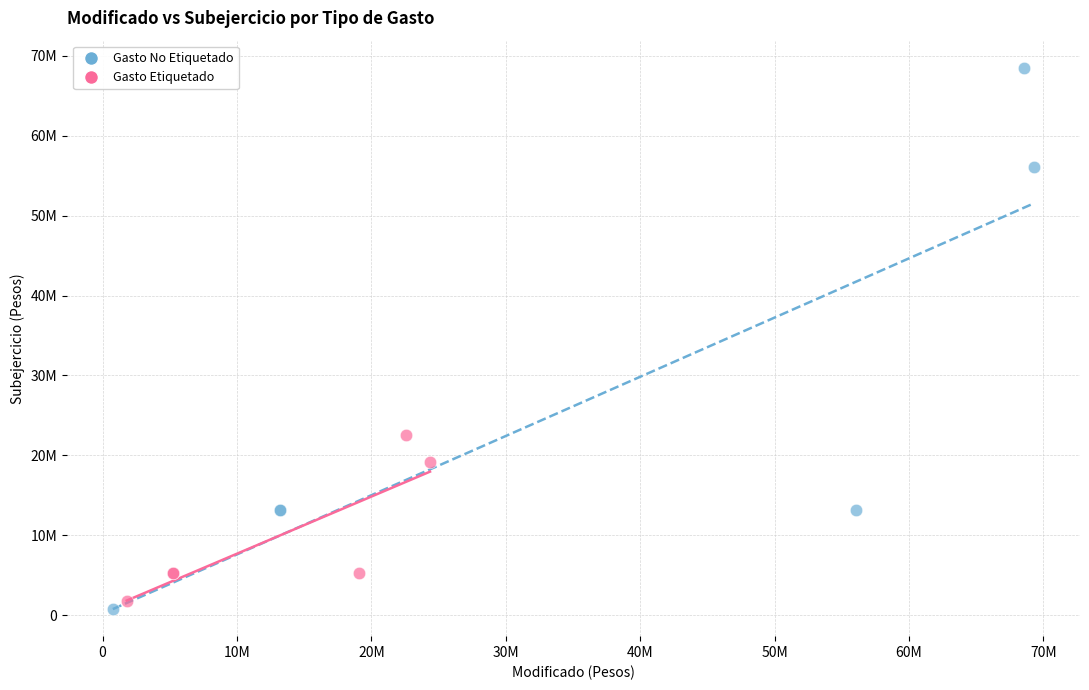

Which series contains the lowest Y value?

Gasto No Etiquetado